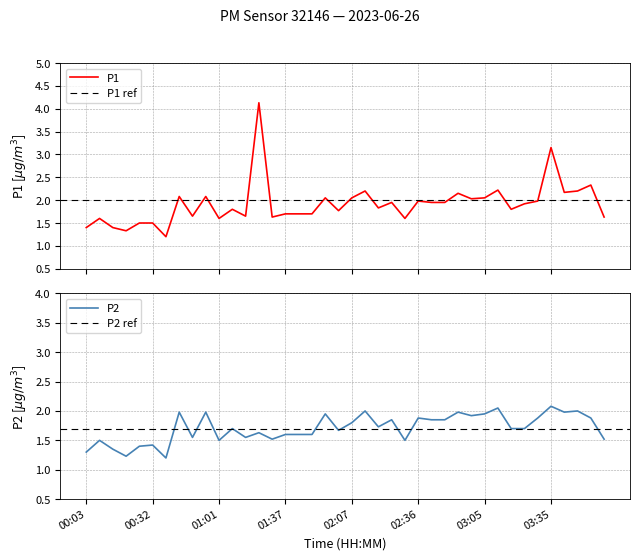

True or false: P2 and P1 cross at least once.

False